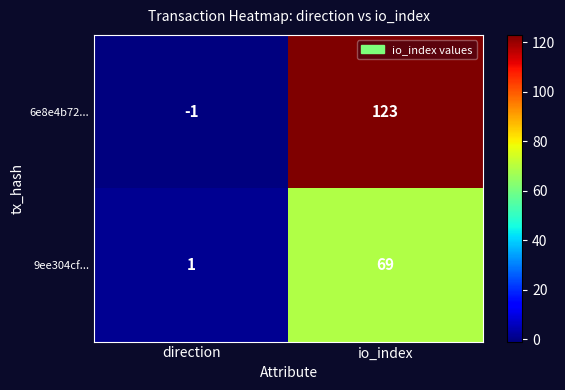

How many categories are shown in the chart?

2